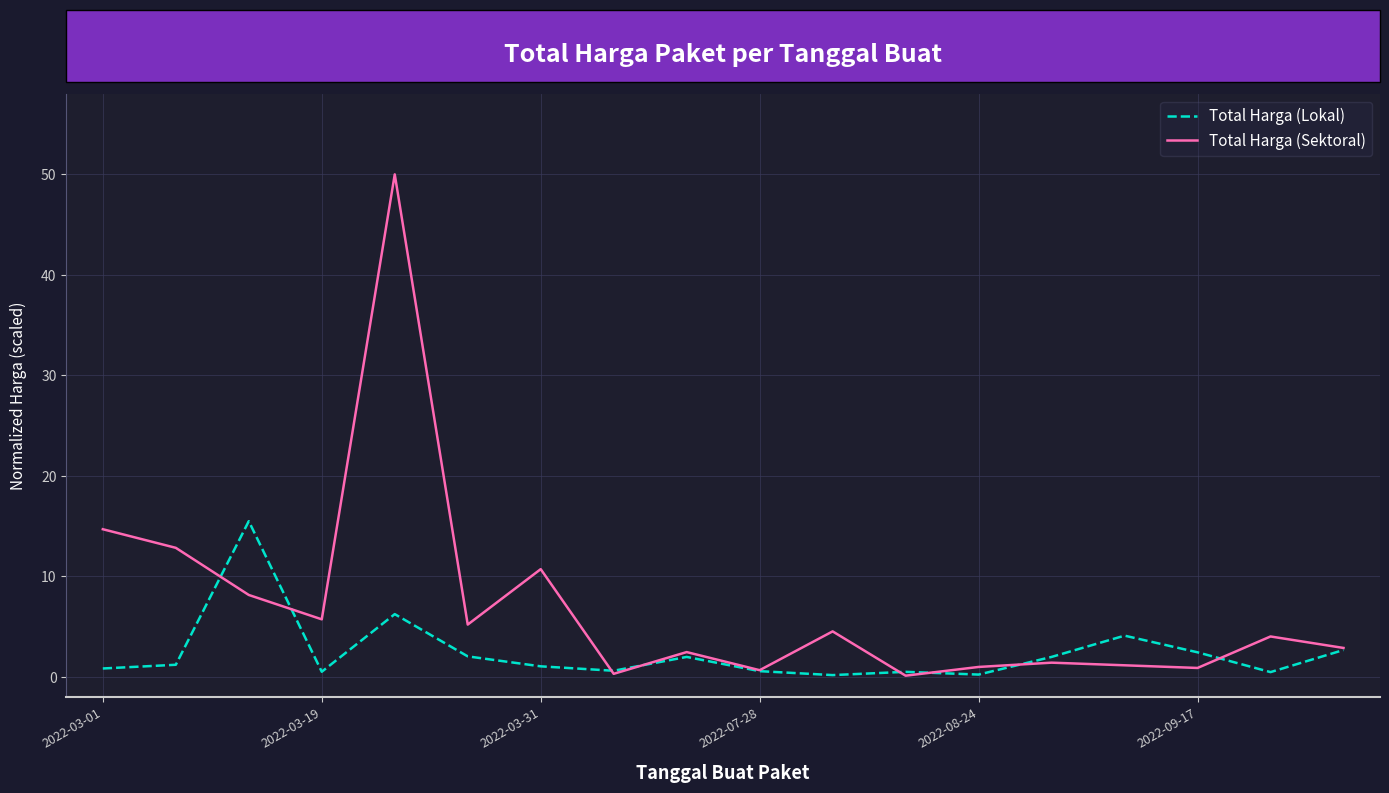

What is the maximum value shown in the chart?

50.0